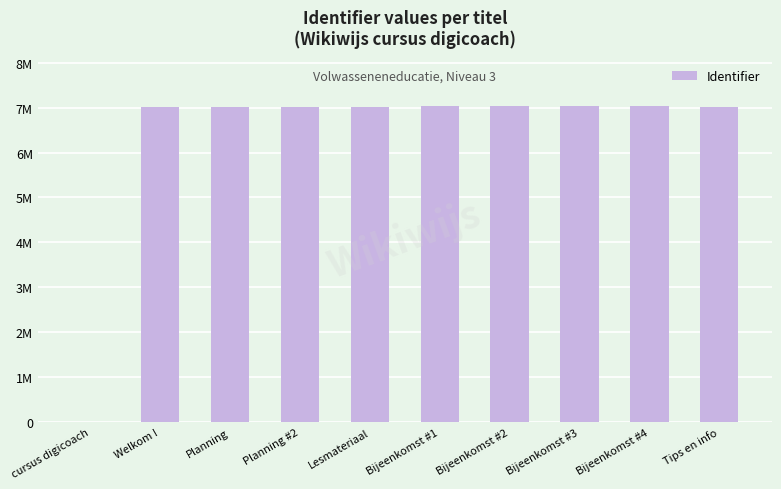

How many positive values are there?

9